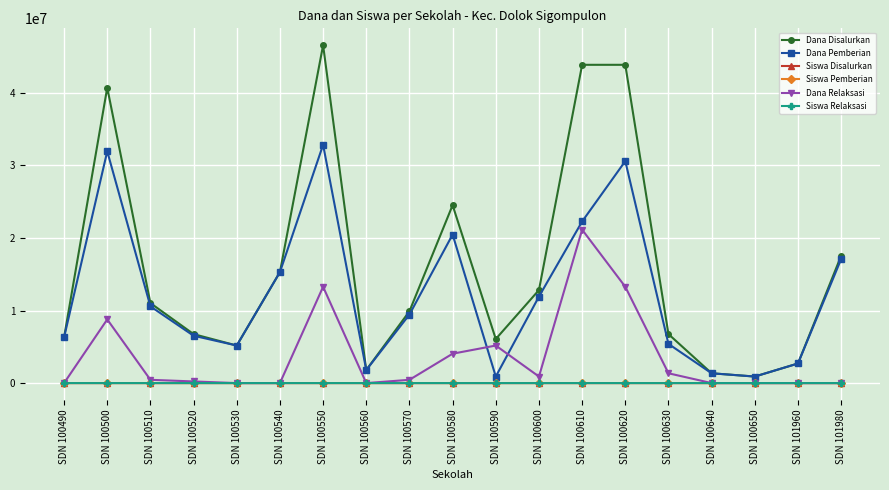

How many values in the Siswa Relaksasi series are below 1?

8